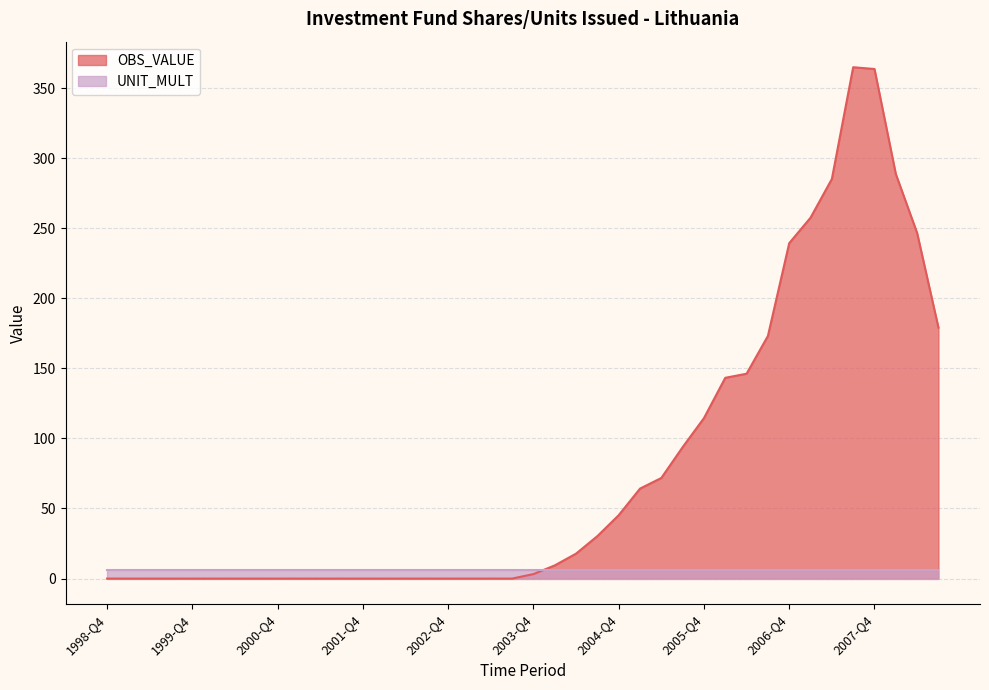

What is the sum of all values?

3137.3